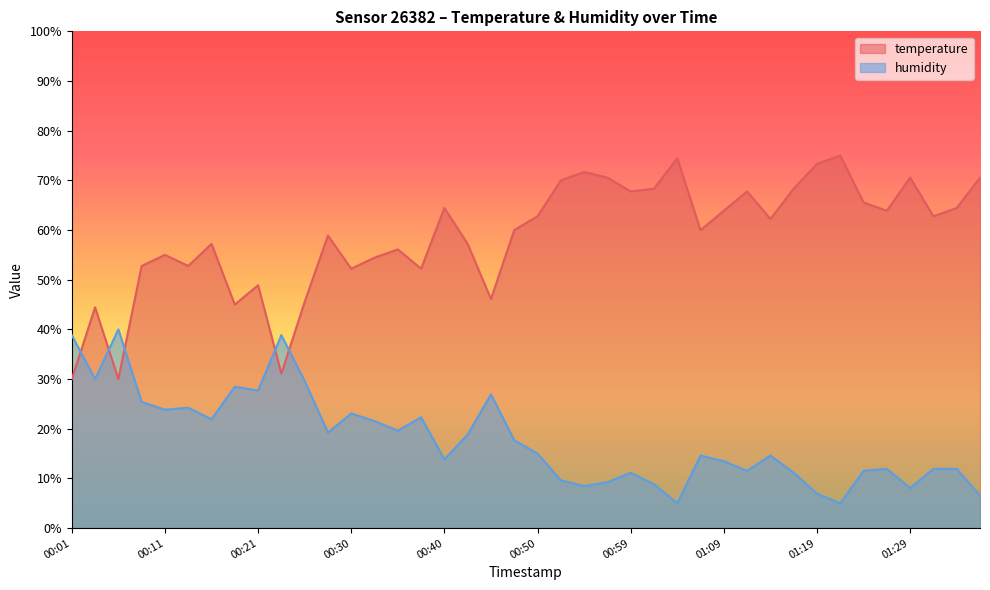

What is the maximum value shown in the chart?

75.0